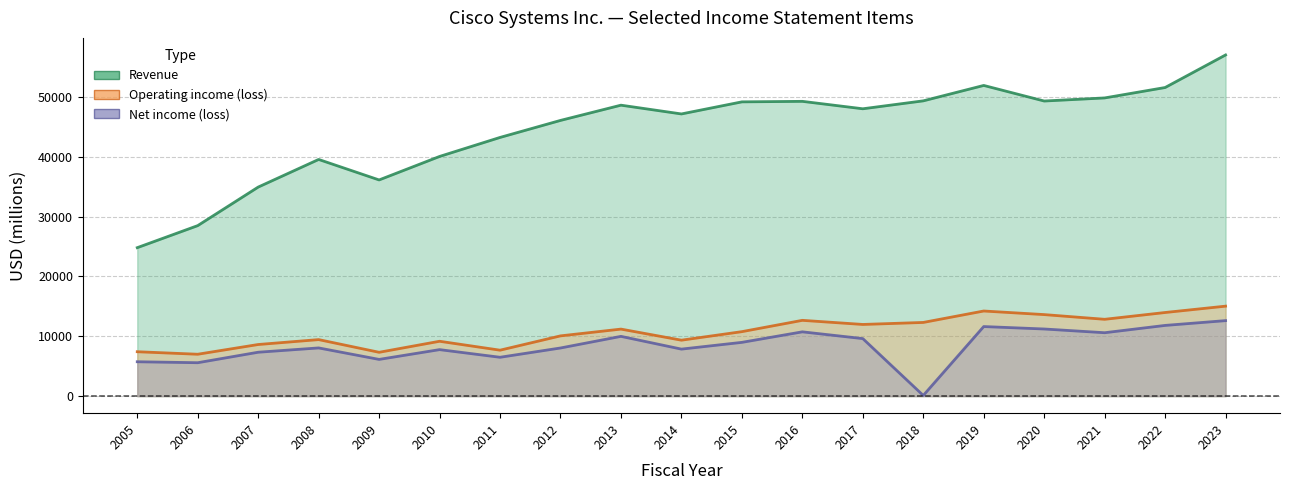

What is the total value across all series at 2011?

57382